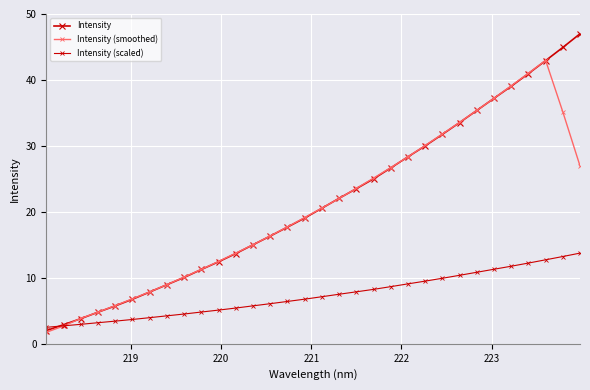

Reading left to right, what are all the values shown in this chart?

Intensity: 2.0	2.9	3.8	4.8	5.7	6.8	7.9	9.0	10.1	11.3	12.4	13.7	15.0	16.3	17.7	19.1	20.6	22.1	23.5	25.0	26.7	28.3	30.0	31.8	33.5	35.4	37.2	39.0	41.0	42.9	44.9	47.0
Intensity (smoothed): 1.7	2.7	3.8	4.8	5.8	6.8	7.9	9.0	10.1	11.3	12.5	13.7	15.0	16.4	17.7	19.1	20.6	22.0	23.6	25.1	26.7	28.4	30.1	31.8	33.6	35.4	37.2	39.1	41.0	43.0	35.2	27.0
Intensity (scaled): 2.5	2.7	3.0	3.2	3.4	3.7	4.0	4.2	4.5	4.8	5.1	5.4	5.8	6.1	6.4	6.8	7.1	7.5	7.9	8.3	8.7	9.1	9.5	9.9	10.4	10.8	11.3	11.8	12.2	12.7	13.2	13.8